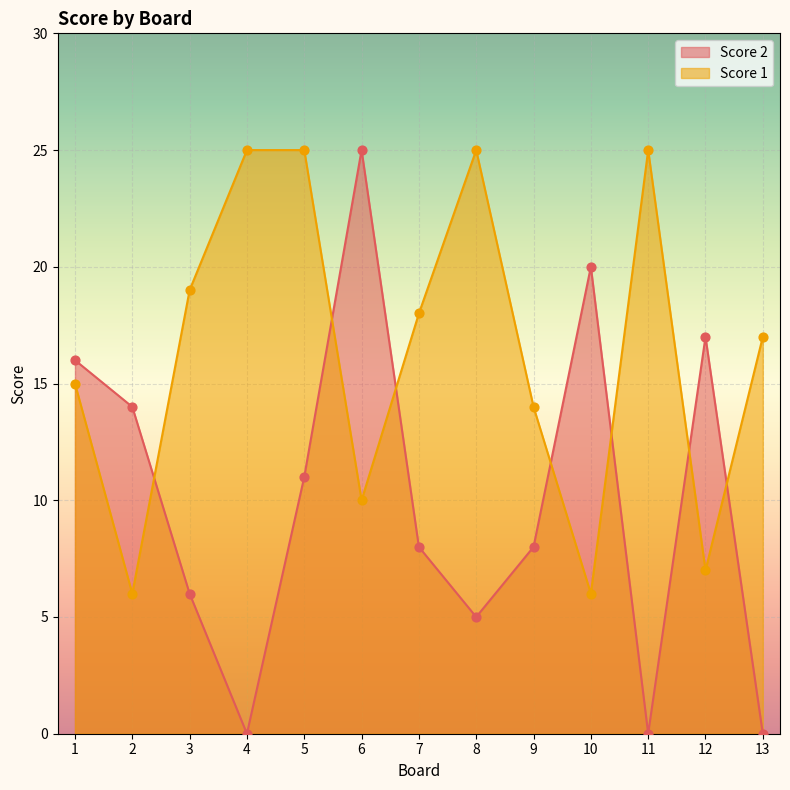

Which series reaches the maximum Y coordinate?

Score 2